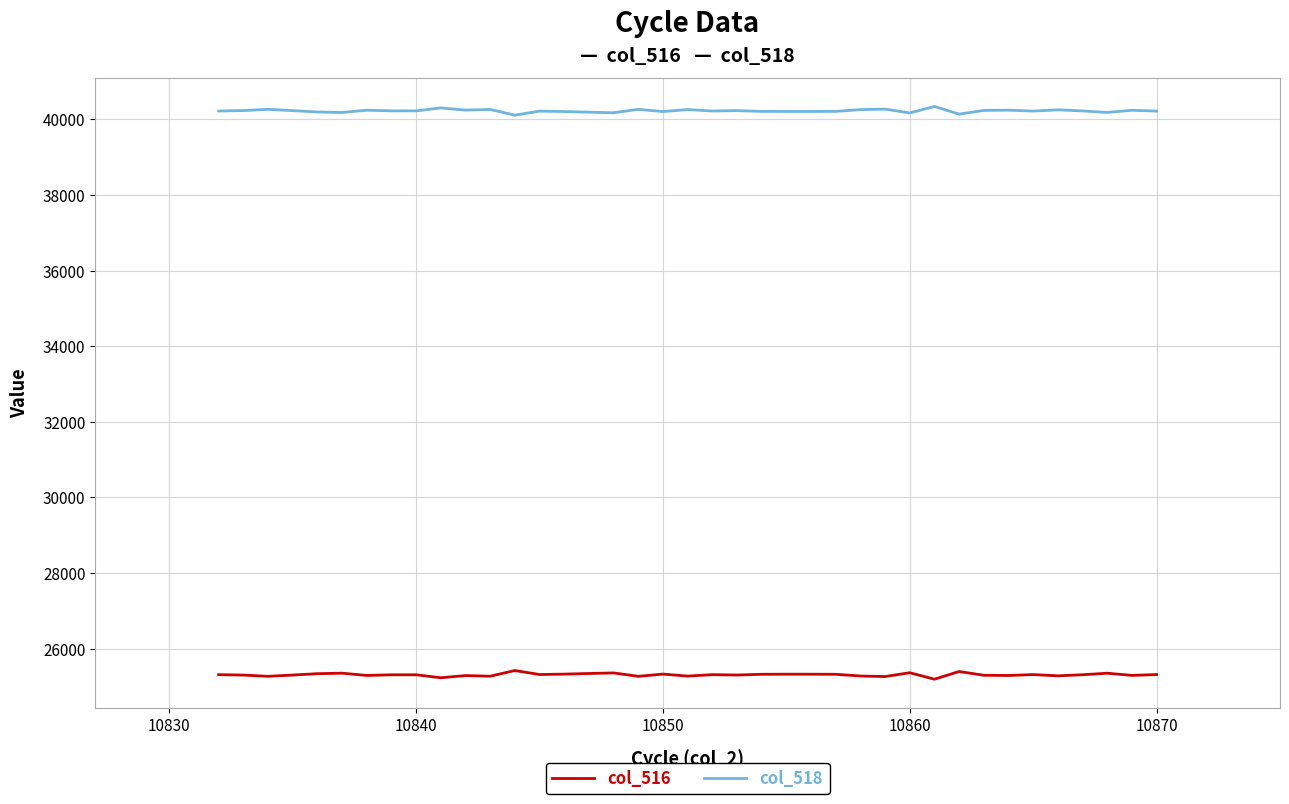

Which series has the largest total across all categories?

col_518